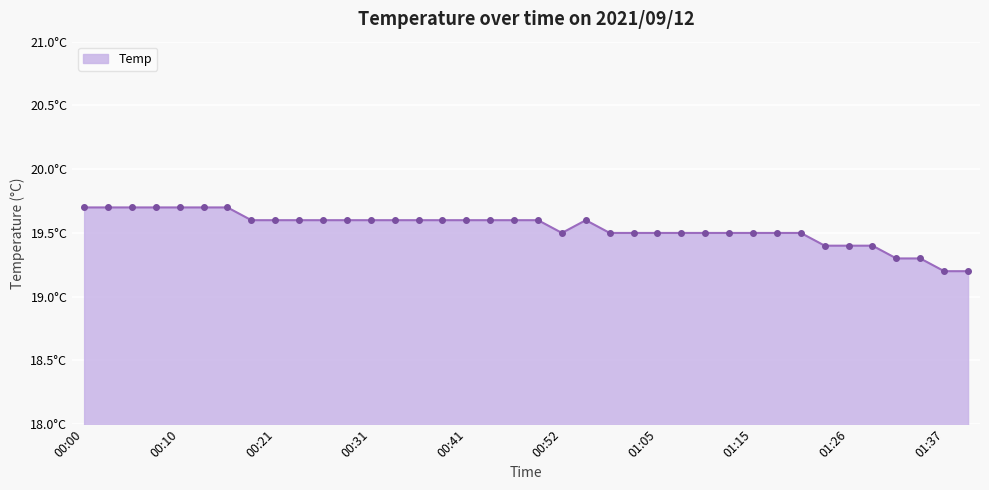

Rank the categories by value from highest to lowest.

00:00, 00:03, 00:05, 00:08, 00:10, 00:13, 00:16, 00:18, 00:21, 00:23, 00:26, 00:29, 00:31, 00:34, 00:36, 00:39, 00:41, 00:44, 00:47, 00:49, 00:58, 00:52, 01:00, 01:03, 01:05, 01:07, 01:10, 01:12, 01:15, 01:18, 01:20, 01:23, 01:26, 01:28, 01:32, 01:34, 01:37, 01:39